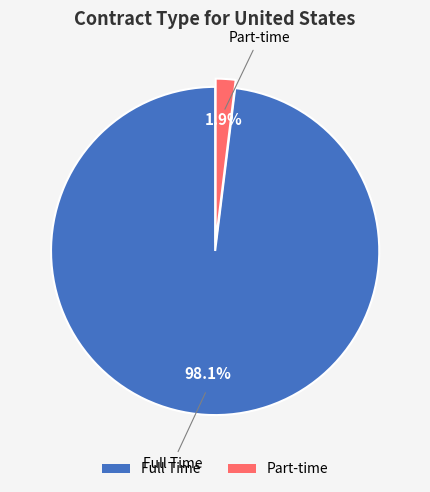

Rank the categories by value from highest to lowest.

Full Time, Part-time